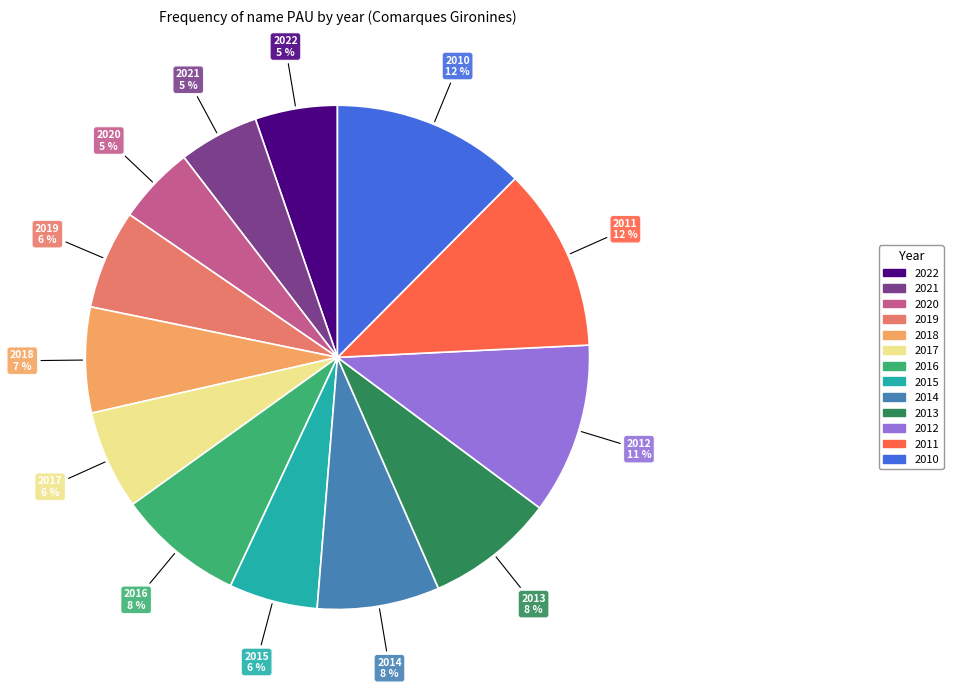

True or false: 2014 accounts for 14% of the total.

False